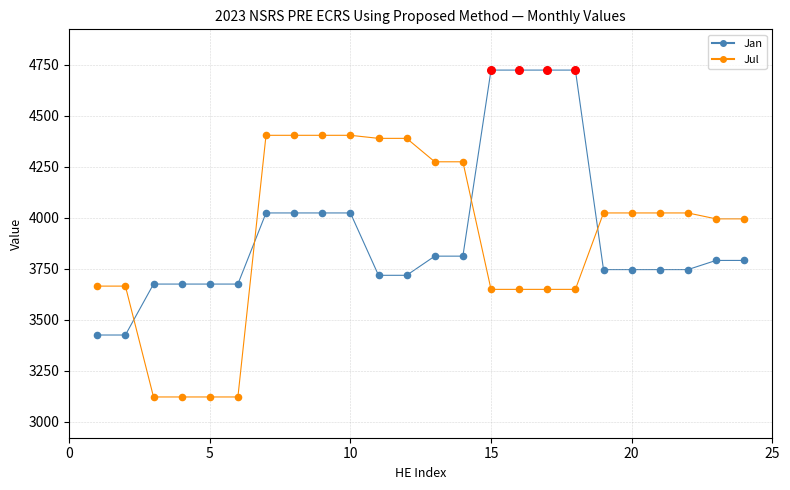

Rank the series by their maximum value, from highest to lowest.

Jan, Jul